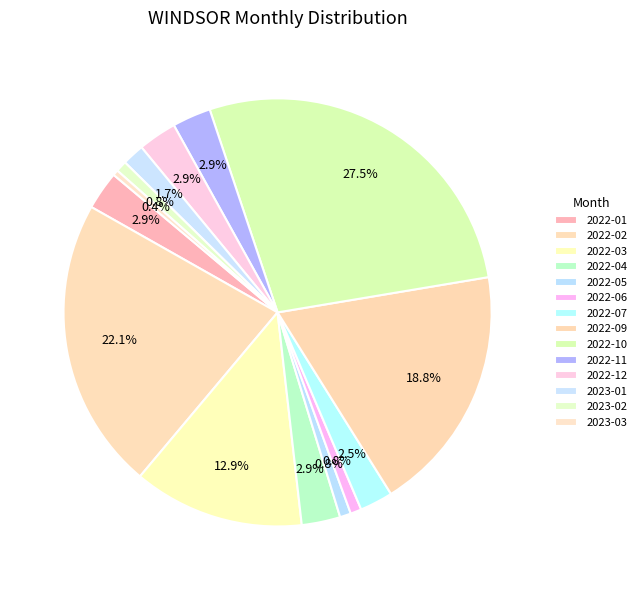

How many slices are in this pie chart?

14